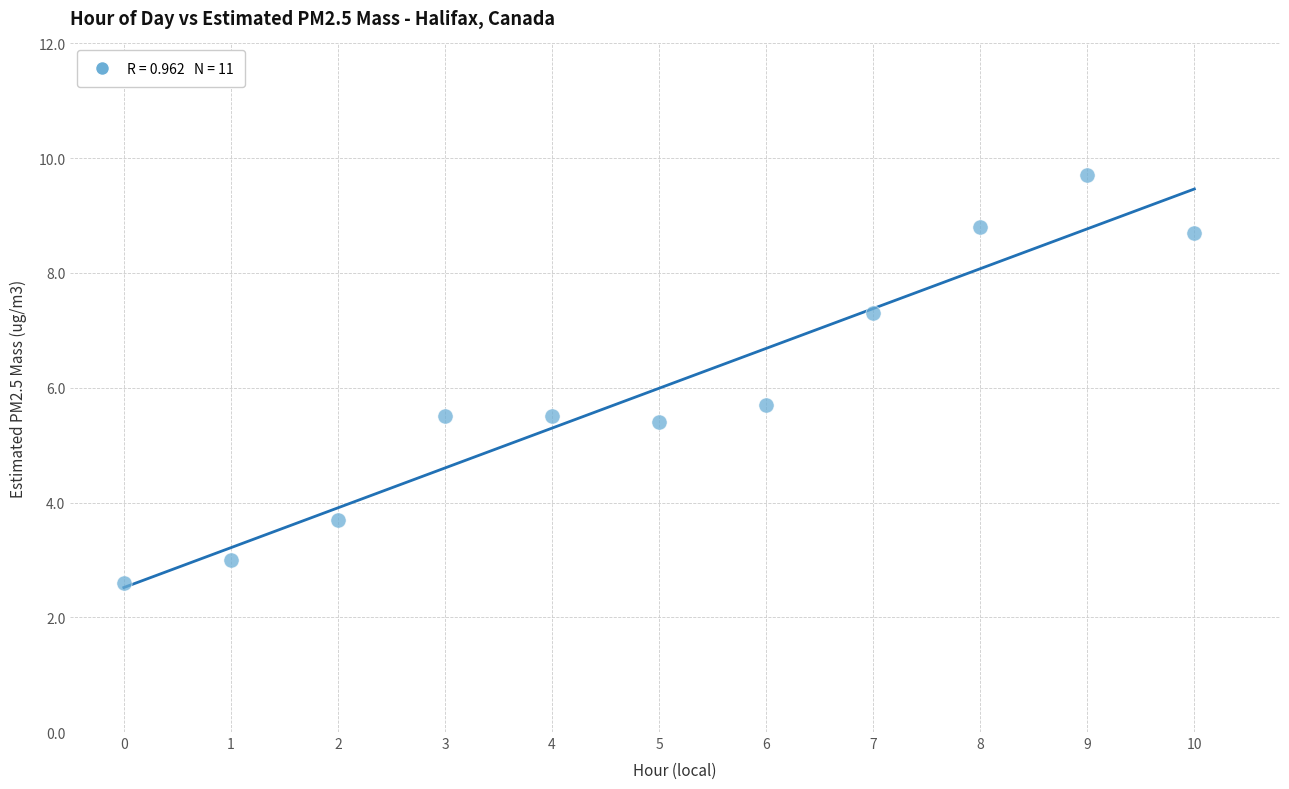

What is the average Y value?

6.0